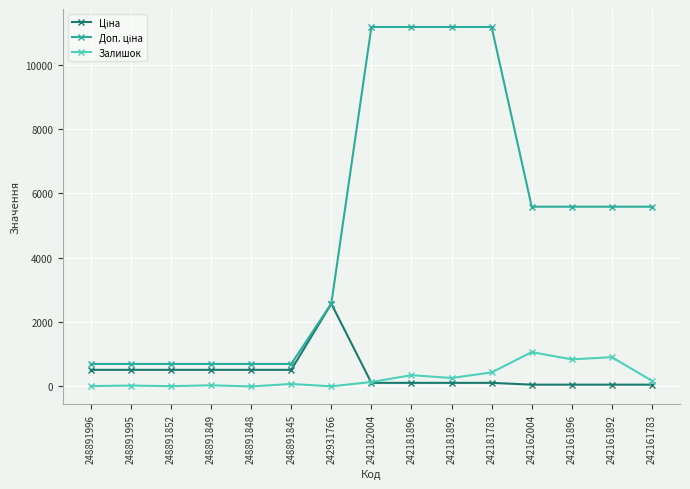

What is the value of the Залишок point at the 14th from the left?

910.0